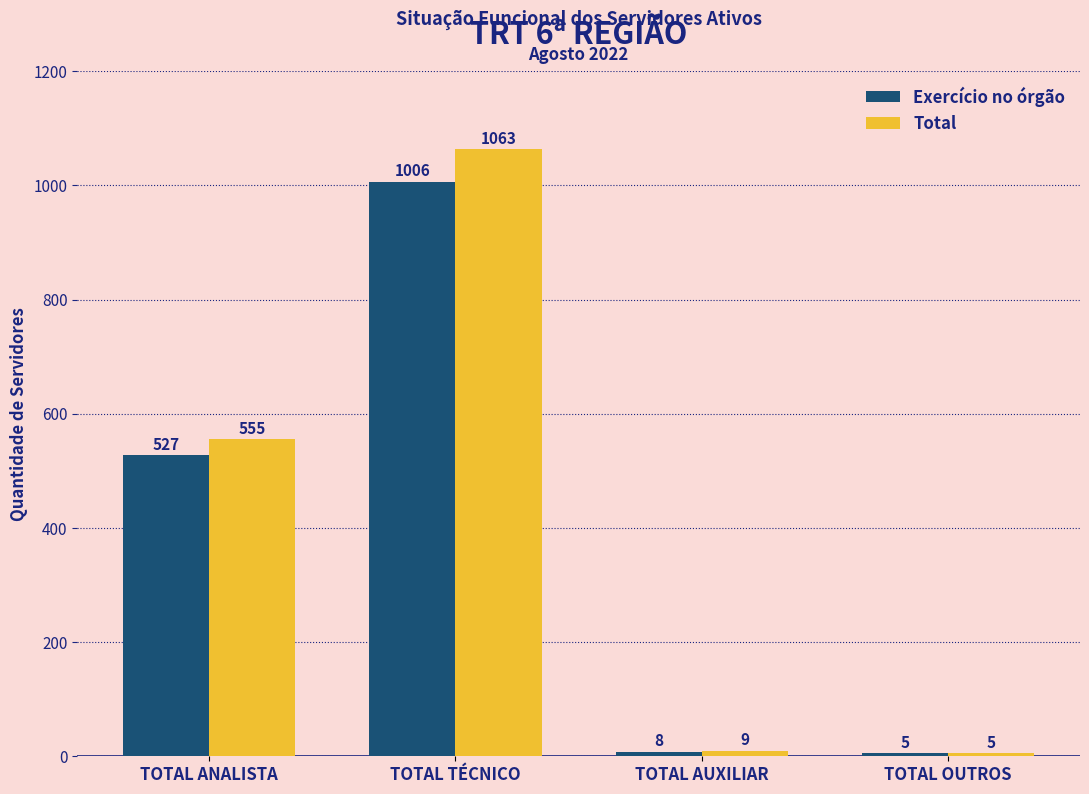

At which category does the chart reach its minimum across all series?

TOTAL OUTROS